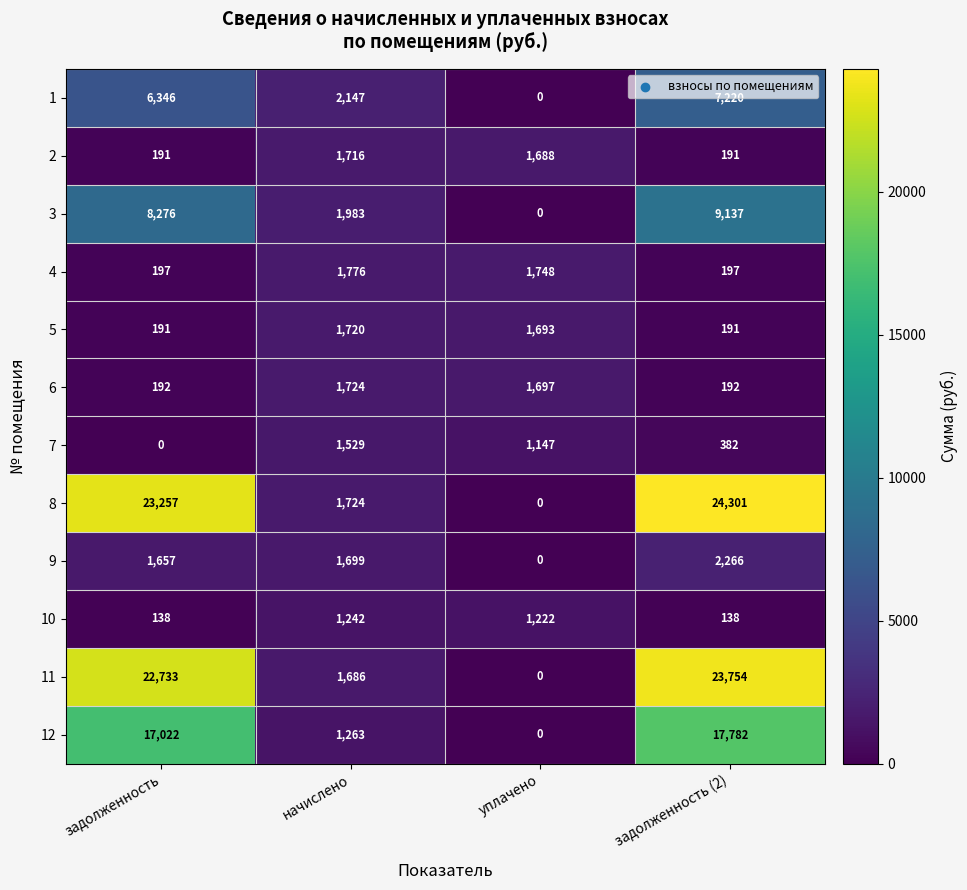

Which category has the lowest value in the 12 series?

уплачено